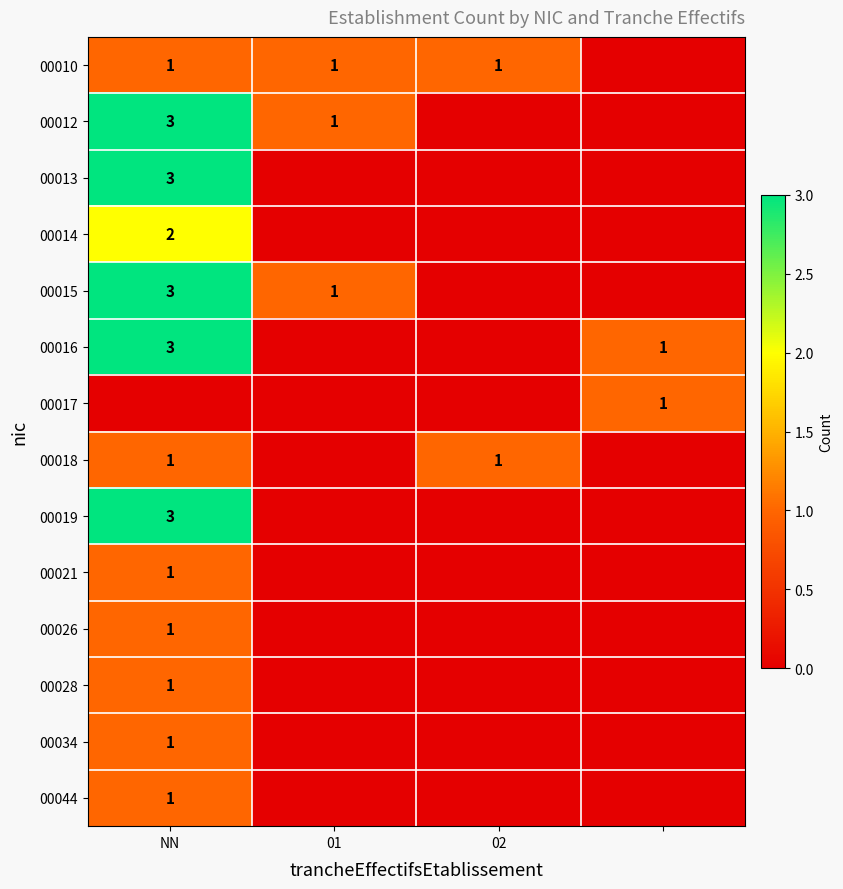

At how many categories does at least one series exceed 2?

1